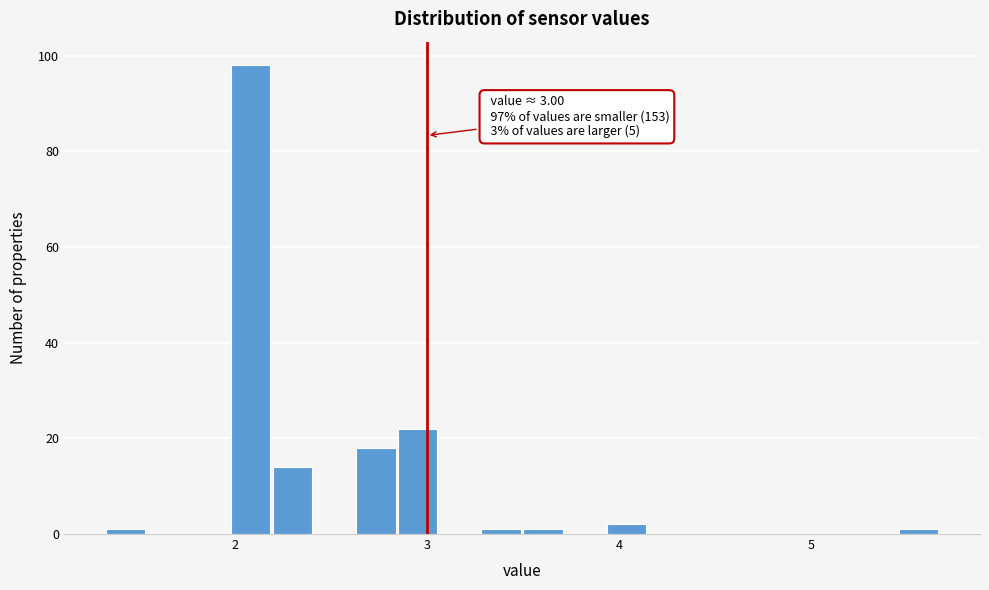

Read against the x-axis, roughly where is the centre of the tallest bar?

2.1